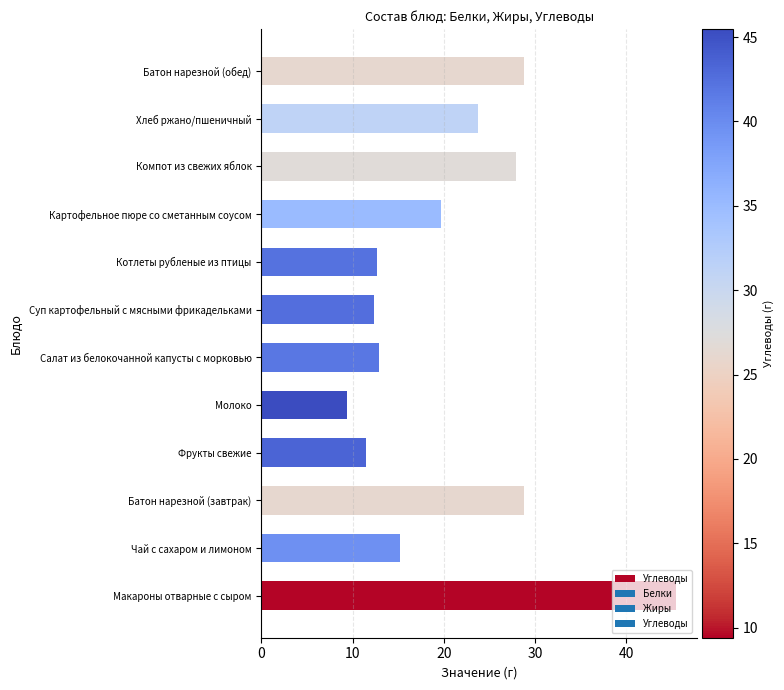

What is the difference between the values at Суп картофельный с мясными фрикадельками and Хлеб ржано/пшеничный?

11.4